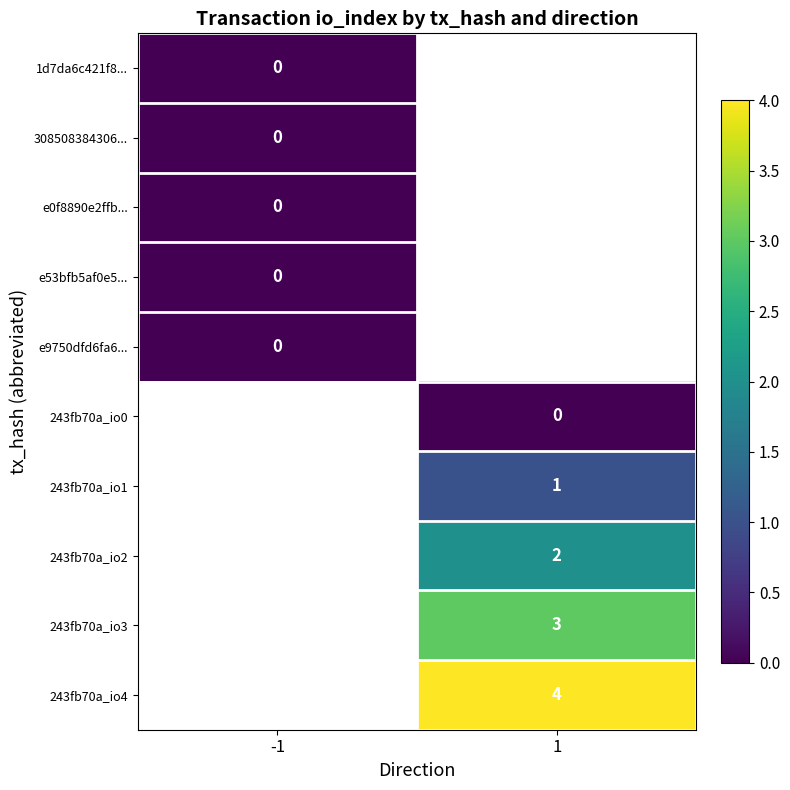

Is it true that 243fb70a_io1 equals 2 at 1?

False